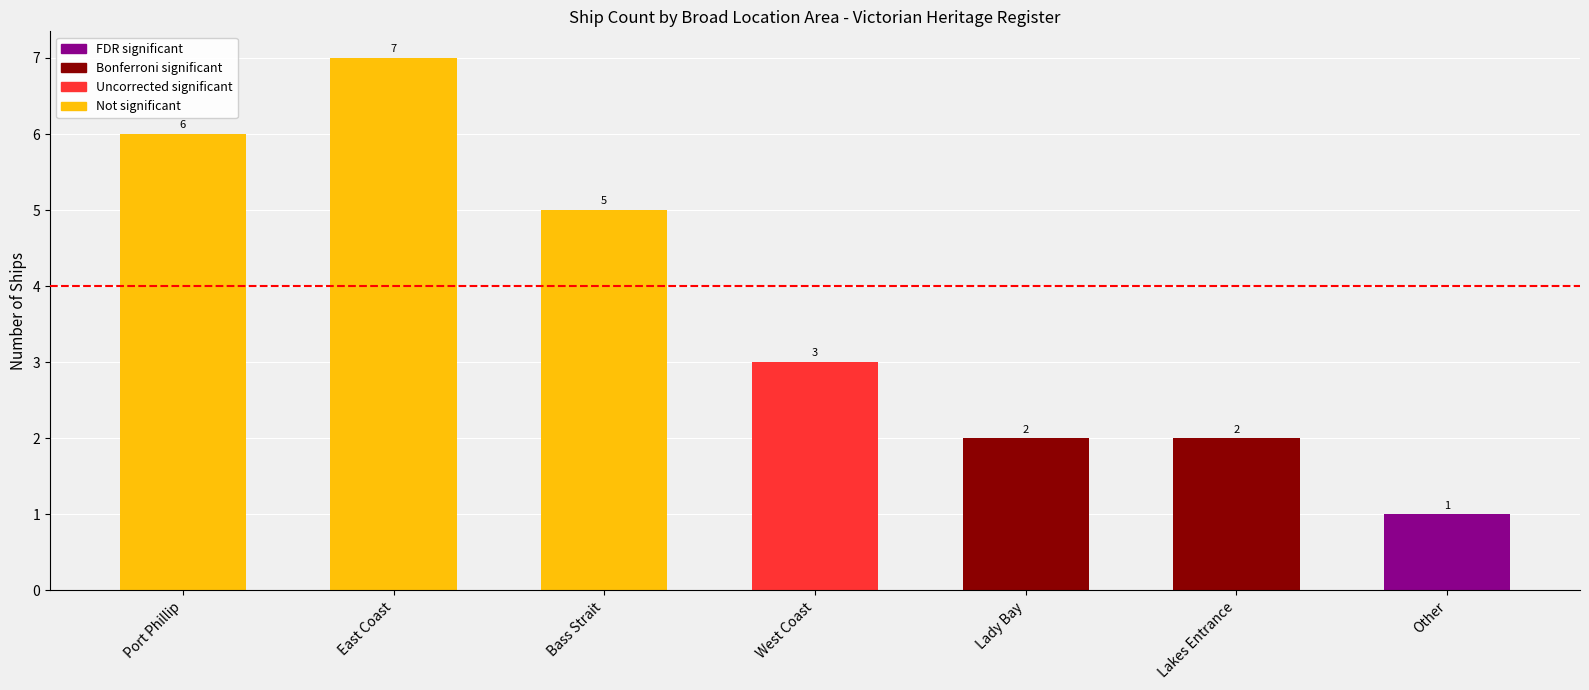

What is the difference between the second highest and minimum values?

5